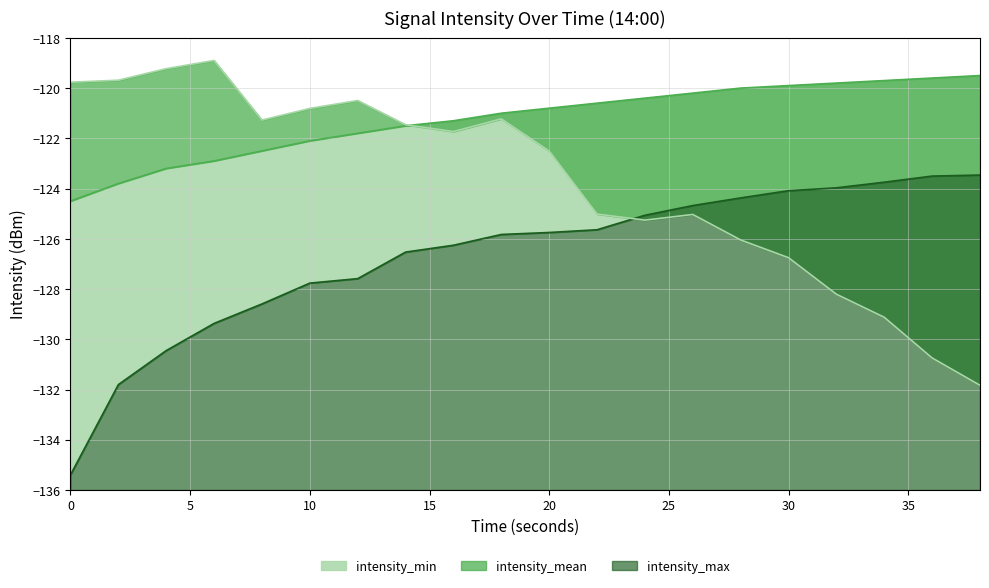

What is the smallest value displayed?

-135.4